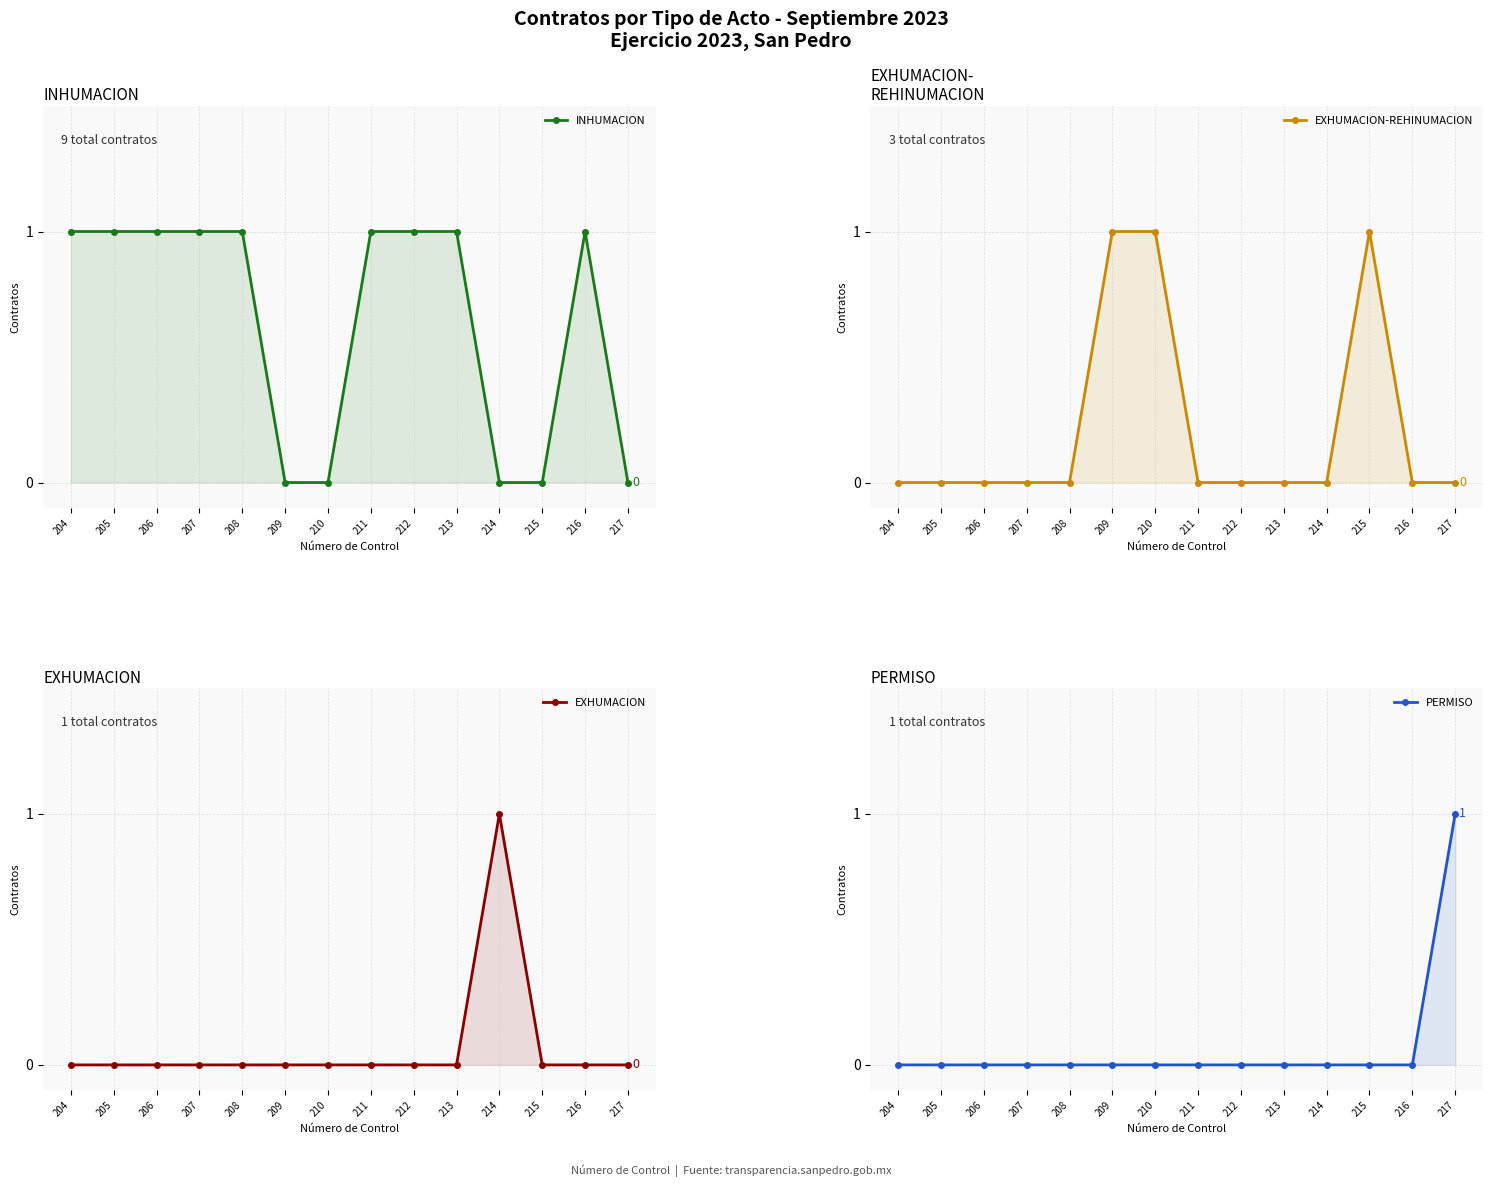

True or false: INHUMACION has more than 2 points higher than both neighbors.

False